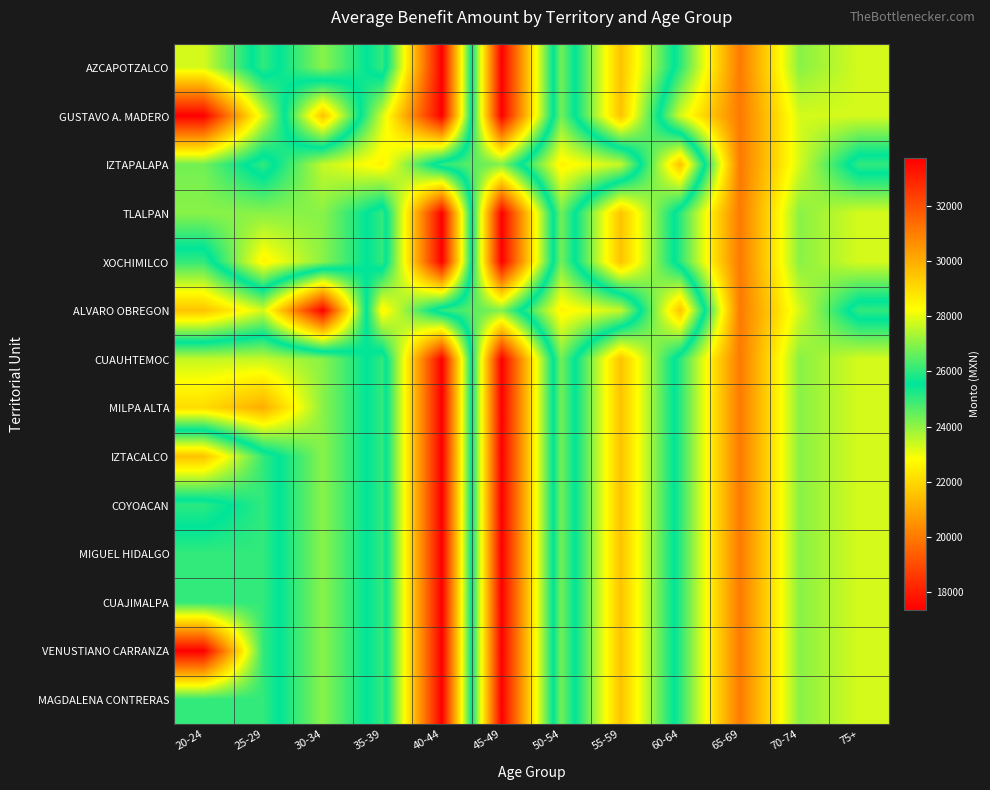

What is the total value across all series at 50-54?

378101.8